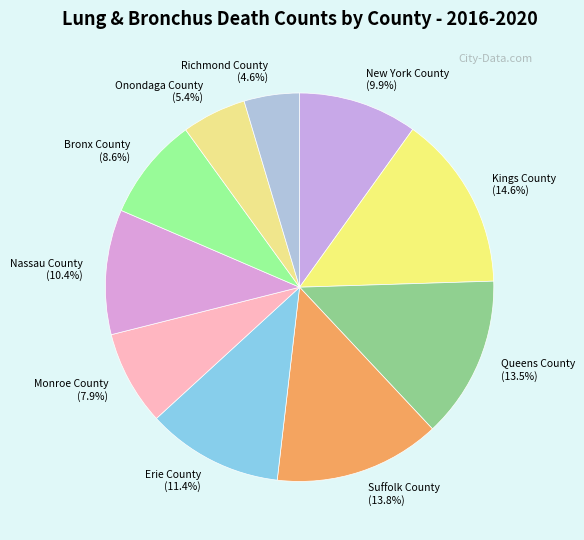

The Nassau County slice represents 10% of the pie. True or false?

True